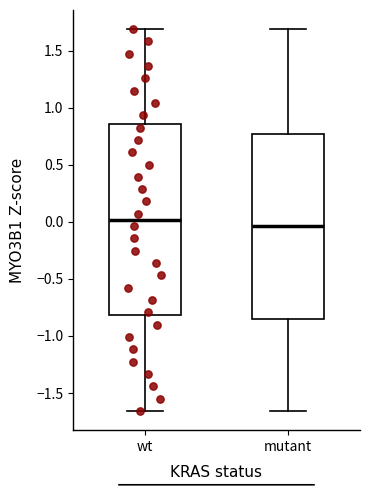

Reading left to right, read every box against the y-axis: the position of its median line, the range the box covers, and the ends of its whiskers. The values are not printed on the chart, so give them approximately, as read against the axis.

wt: median 0.00, box -0.80 to 0.85, whiskers -1.65 to 1.70
mutant: median -0.05, box -0.85 to 0.75, whiskers -1.65 to 1.70